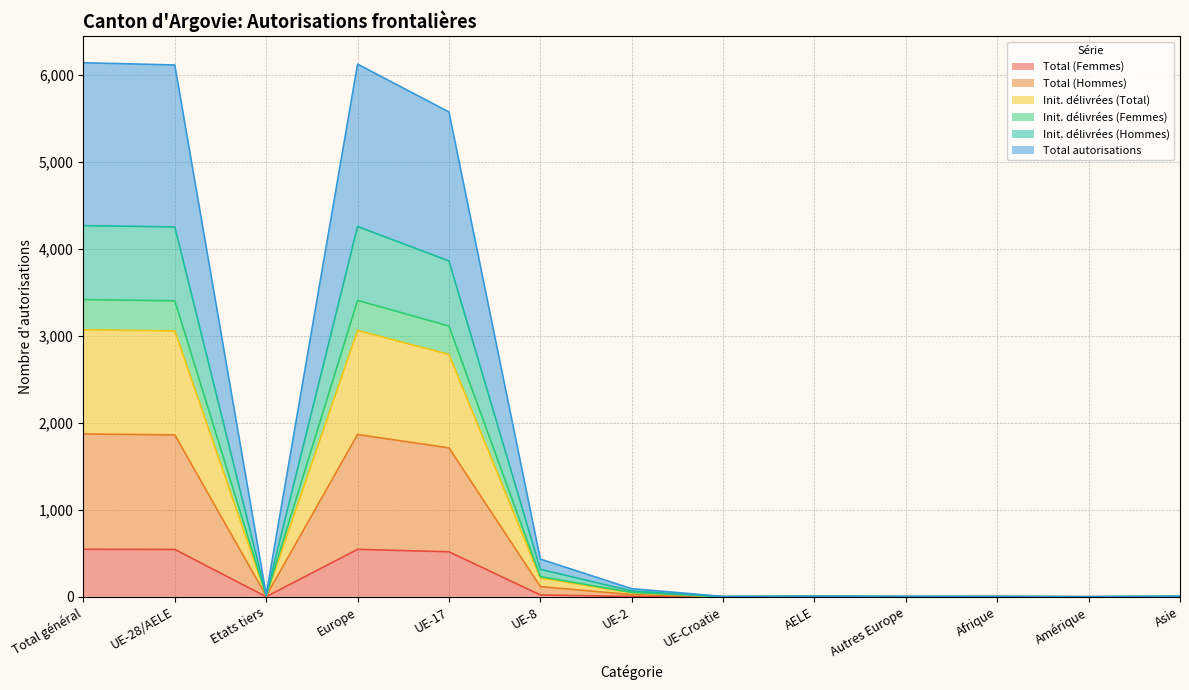

How many data points in Total (Femmes) are above 2?

6